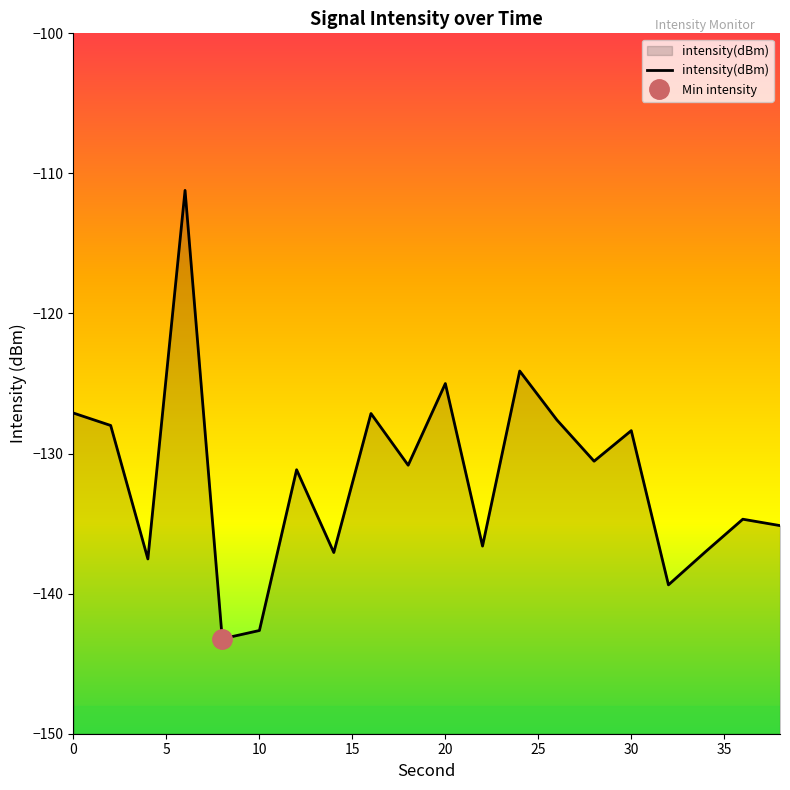

The chart shows a value of -130.5 at 28. True or false?

True